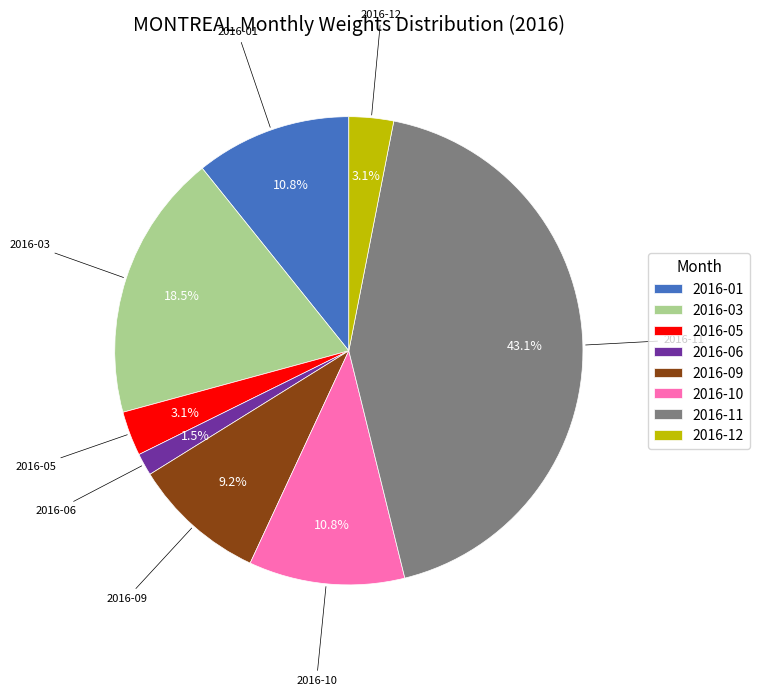

True or false: 2016-11 accounts for 43% of the total.

True